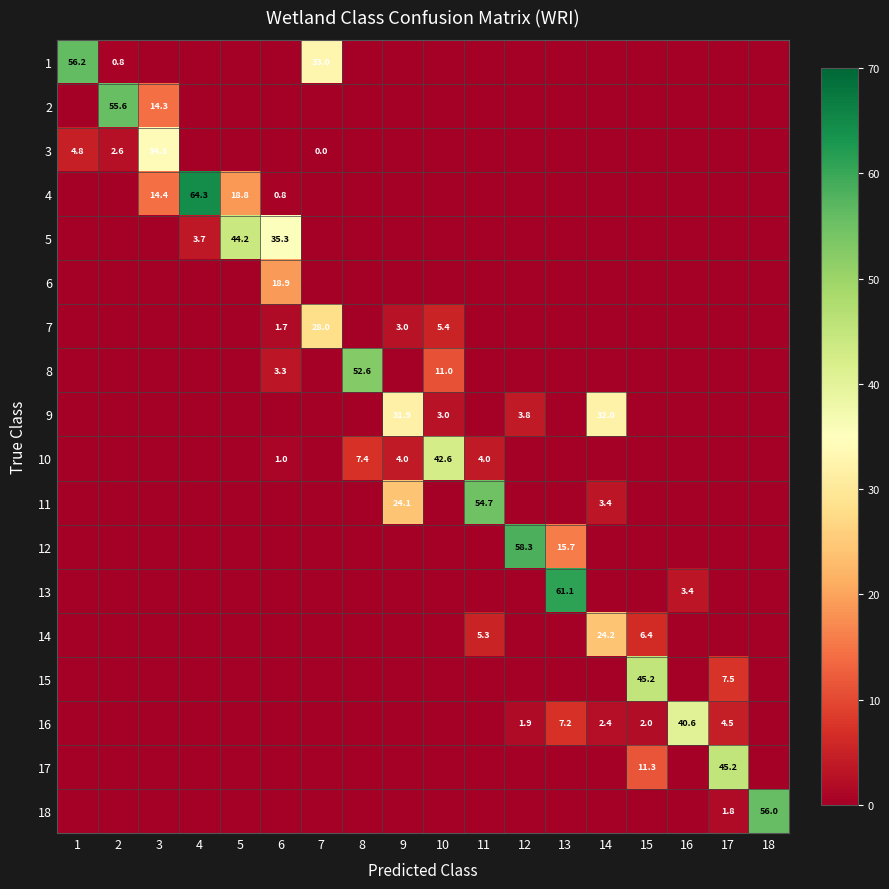

The 1 series shows 56.2 at 1. True or false?

True